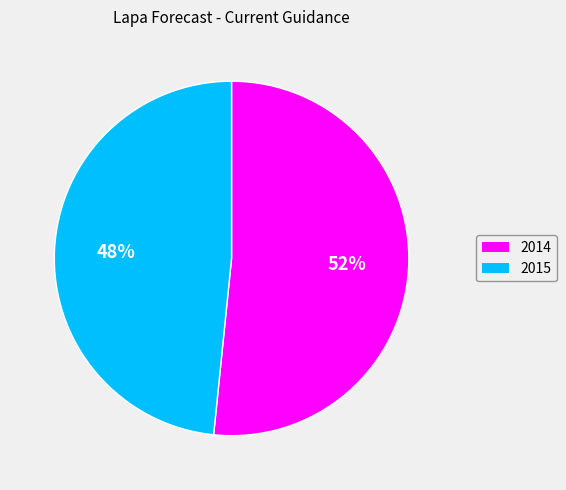

To the nearest percent, what portion does 2014 represent?

52%